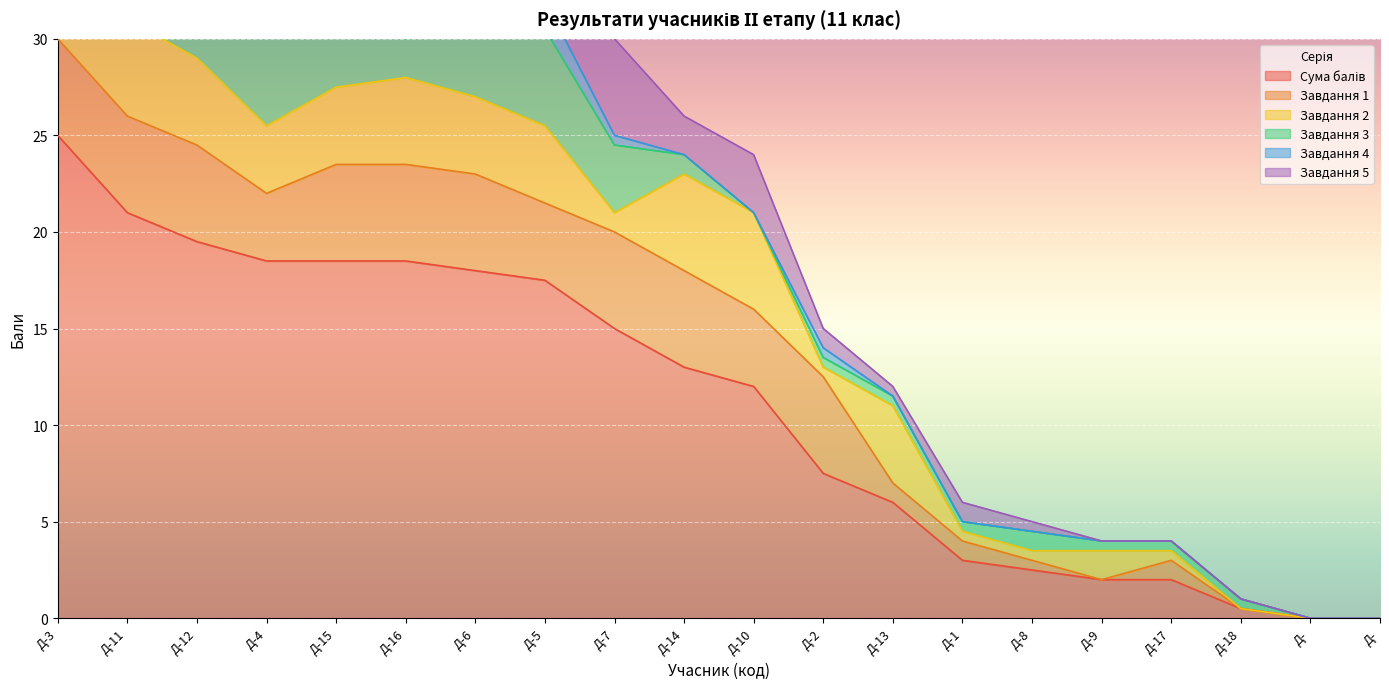

Reading right to left, transcribe all the data shown in this chart.

Сума балів: Д-=0.0	Д-=0.0	Д-18=0.5	Д-17=2.0	Д-9=2.0	Д-8=2.5	Д-1=3.0	Д-13=6.0	Д-2=7.5	Д-10=12.0	Д-14=13.0	Д-7=15.0	Д-5=17.5	Д-6=18.0	Д-16=18.5	Д-15=18.5	Д-4=18.5	Д-12=19.5	Д-11=21.0	Д-3=25.0
Завдання 1: Д-=0.0	Д-=0.0	Д-18=0.0	Д-17=1.0	Д-9=0.0	Д-8=0.5	Д-1=1.0	Д-13=1.0	Д-2=5.0	Д-10=4.0	Д-14=5.0	Д-7=5.0	Д-5=4.0	Д-6=5.0	Д-16=5.0	Д-15=5.0	Д-4=3.5	Д-12=5.0	Д-11=5.0	Д-3=5.0
Завдання 2: Д-=0.0	Д-=0.0	Д-18=0.0	Д-17=0.5	Д-9=1.5	Д-8=0.5	Д-1=0.5	Д-13=4.0	Д-2=0.5	Д-10=5.0	Д-14=5.0	Д-7=1.0	Д-5=4.0	Д-6=4.0	Д-16=4.5	Д-15=4.0	Д-4=3.5	Д-12=4.5	Д-11=5.0	Д-3=5.0
Завдання 3: Д-=0.0	Д-=0.0	Д-18=0.5	Д-17=0.5	Д-9=0.5	Д-8=1.0	Д-1=0.5	Д-13=0.5	Д-2=0.5	Д-10=0.0	Д-14=1.0	Д-7=3.5	Д-5=5.0	Д-6=5.0	Д-16=2.0	Д-15=4.0	Д-4=5.0	Д-12=3.0	Д-11=5.0	Д-3=5.0
Завдання 4: Д-=0.0	Д-=0.0	Д-18=0.0	Д-17=0.0	Д-9=0.0	Д-8=0.0	Д-1=0.0	Д-13=0.0	Д-2=0.5	Д-10=0.0	Д-14=0.0	Д-7=0.5	Д-5=1.5	Д-6=0.0	Д-16=3.0	Д-15=0.5	Д-4=1.5	Д-12=4.0	Д-11=1.0	Д-3=5.0
Завдання 5: Д-=0.0	Д-=0.0	Д-18=0.0	Д-17=0.0	Д-9=0.0	Д-8=0.5	Д-1=1.0	Д-13=0.5	Д-2=1.0	Д-10=3.0	Д-14=2.0	Д-7=5.0	Д-5=3.0	Д-6=4.0	Д-16=4.0	Д-15=5.0	Д-4=5.0	Д-12=3.0	Д-11=5.0	Д-3=5.0